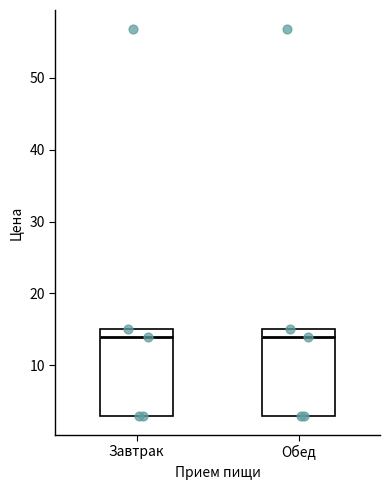

Where is the lower edge of the box for Обед on the y-axis? The values are not printed on the chart, so give them approximately, as read against the axis.

3